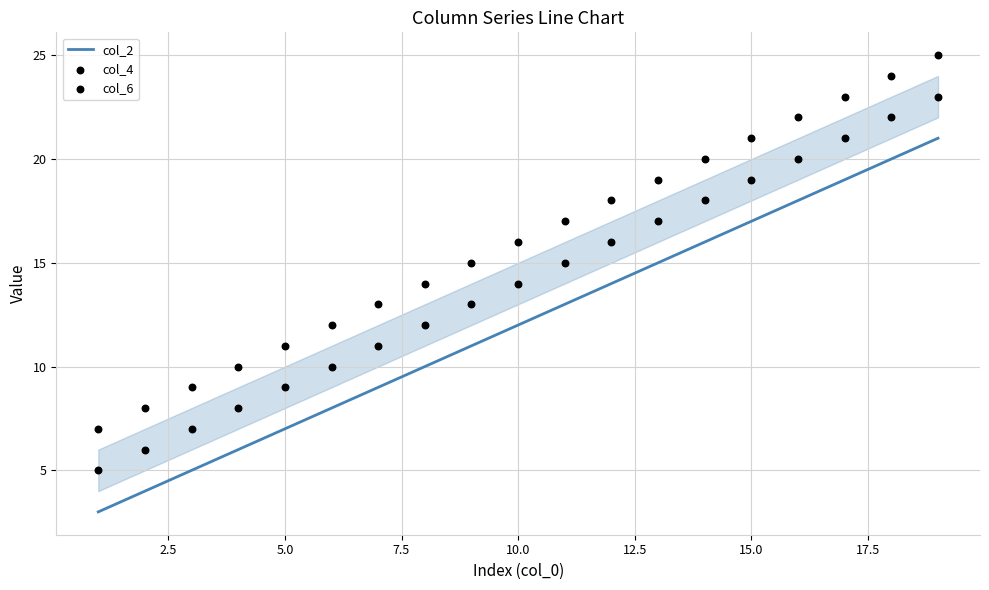

Which series has the largest total across all categories?

col_6